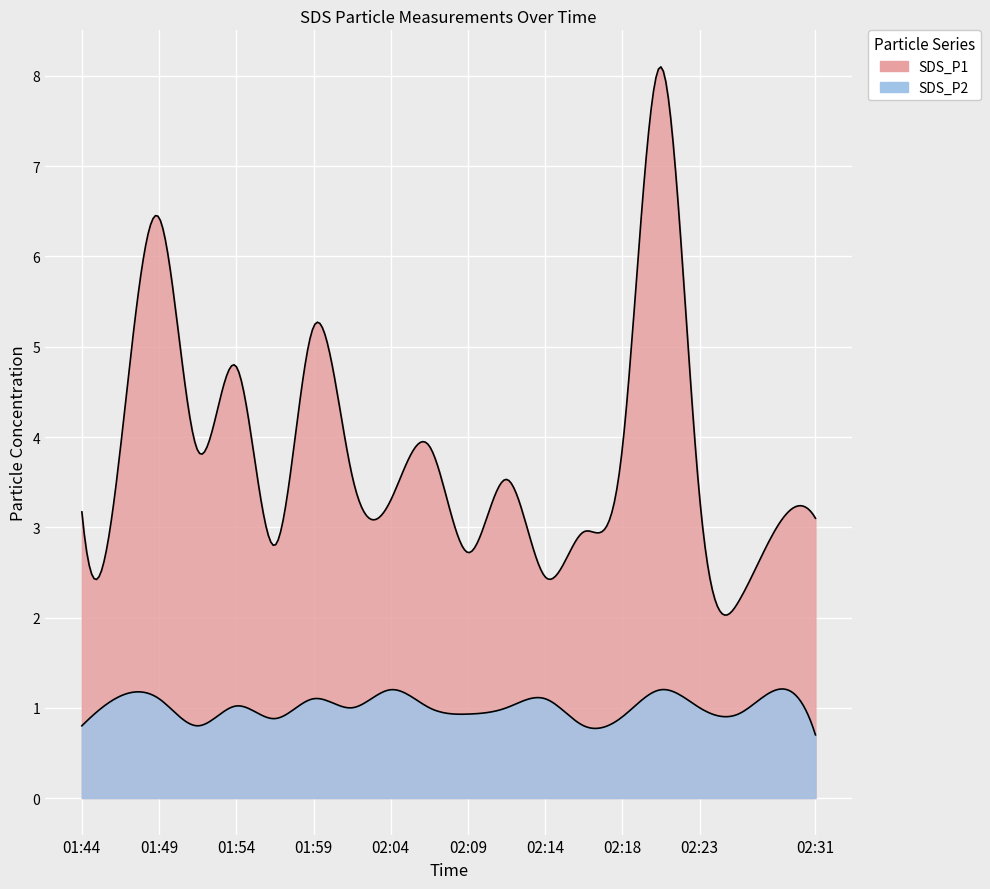

At which category is the sum across all series the highest?

02:21